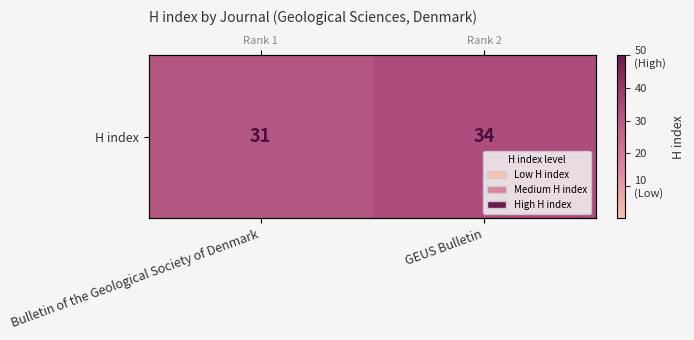

Which label corresponds to the smallest value in the chart?

Bulletin of the Geological Society of Denmark